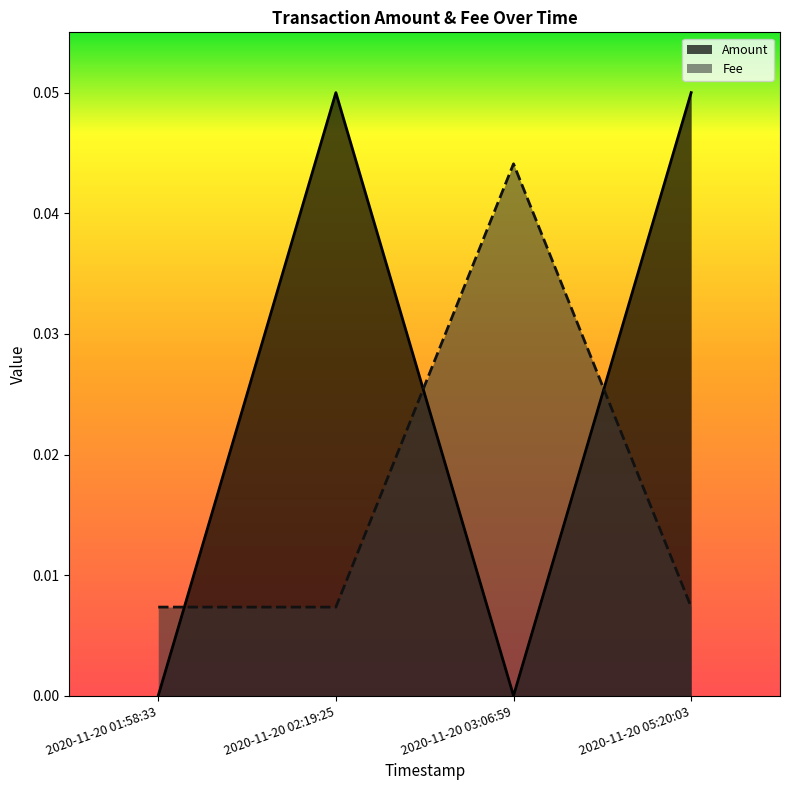

Where is Fee nearest to the value 0?

2020-11-20 01:58:33